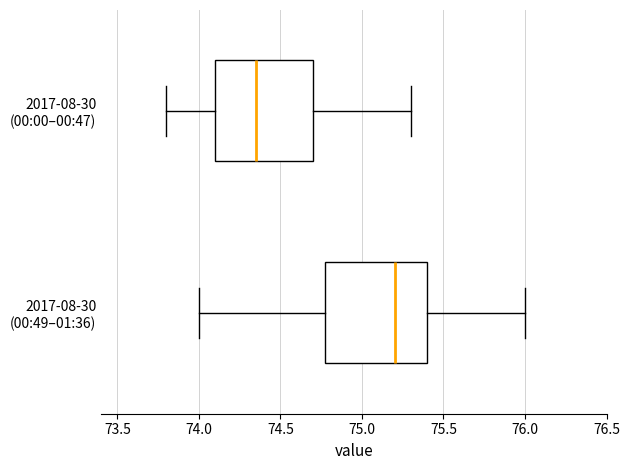

Reading bottom to top, transcribe this box plot: for each box, give where its median line is, the range the box spans, and where its two whiskers end, as read against the x-axis. The values are not printed on the chart, so give them approximately, as read against the axis.

2017-08-30 (00:49–01:36): median 75.20, box 74.80 to 75.40, whiskers 74.00 to 76.00
2017-08-30 (00:00–00:47): median 74.35, box 74.10 to 74.70, whiskers 73.80 to 75.30